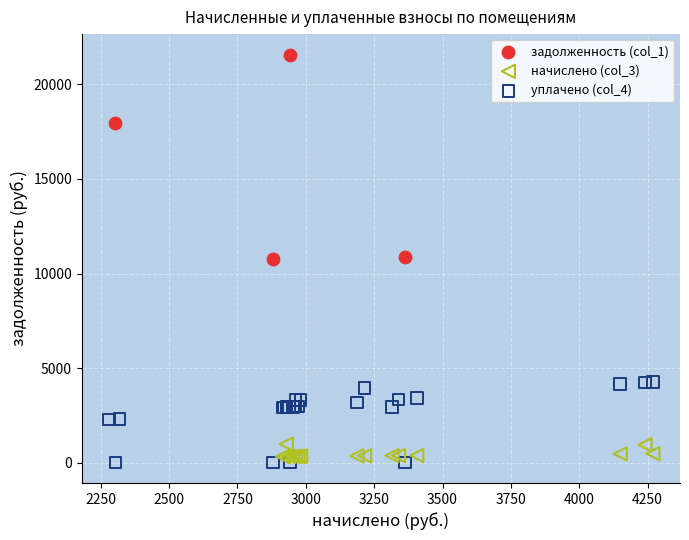

Which series has the largest Y range (max minus min)?

задолженность (col_1)